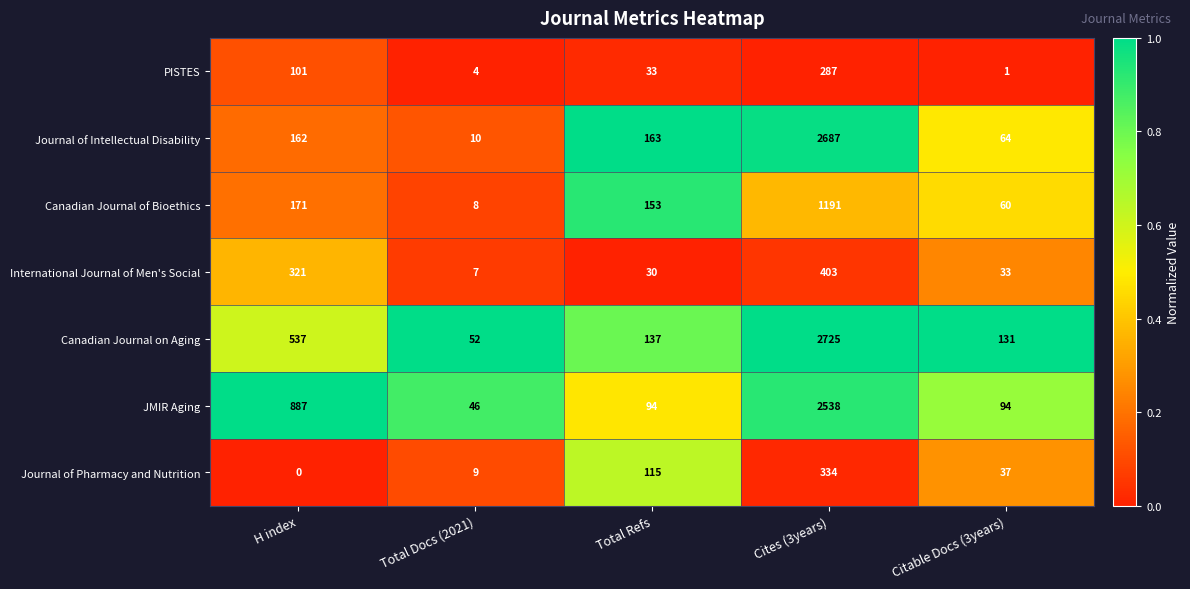

What is the sum of the Journal of Intellectual Disability values at Citable Docs (3years) and Cites (3years)?

2751